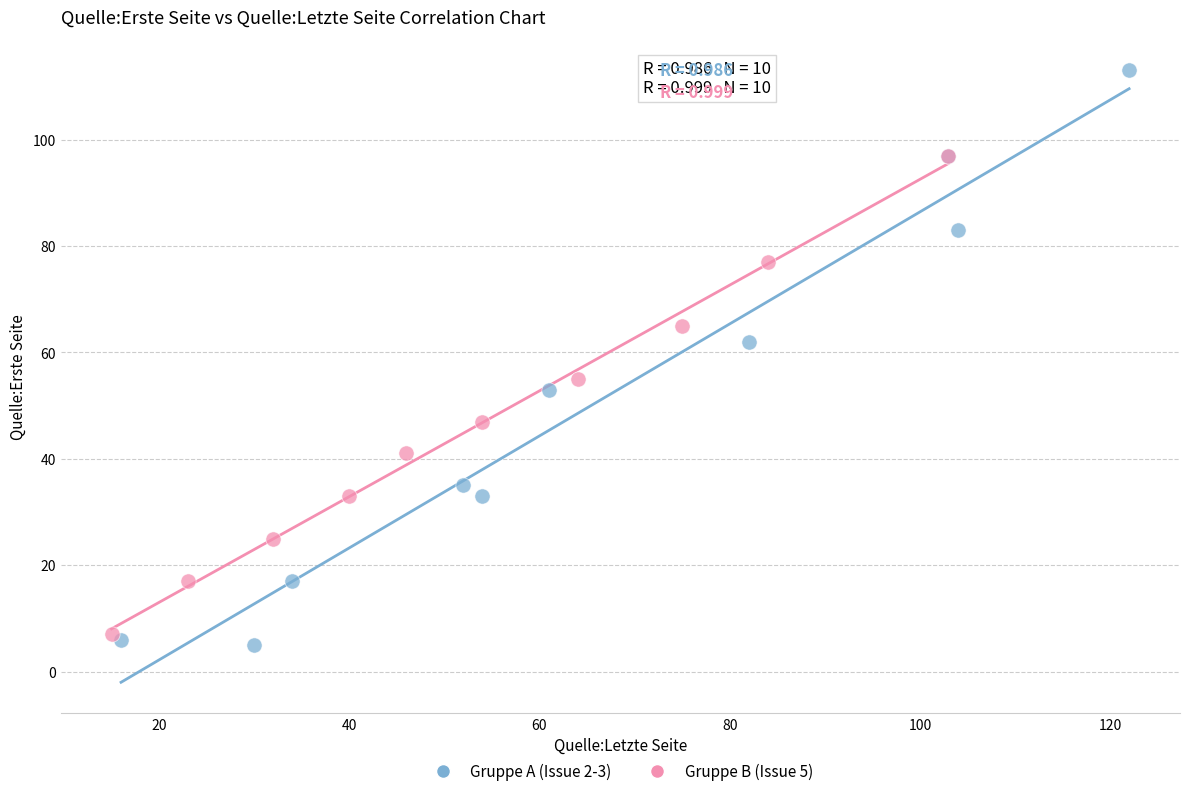

Which series reaches the maximum Y coordinate?

Gruppe A (Issue 2-3)